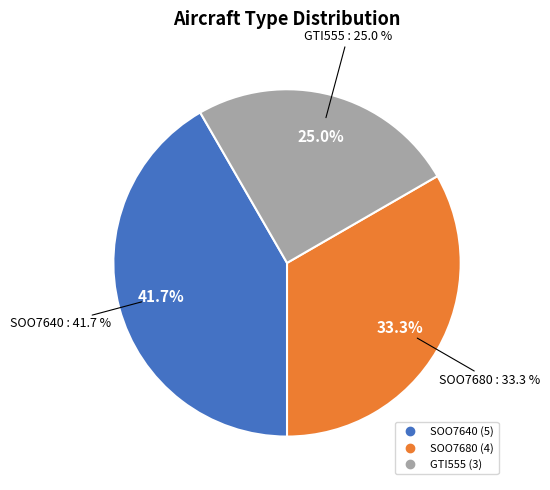

What is the total percentage of GTI555 and SOO7680?

58.3%